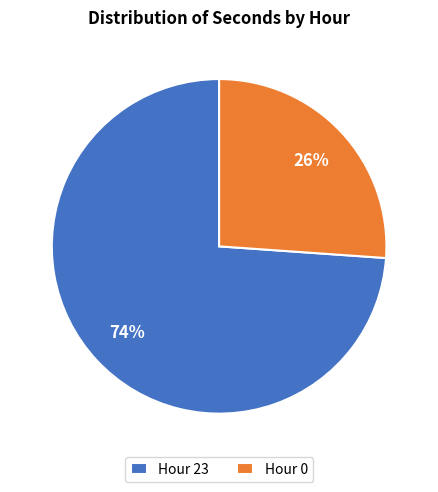

True or false: Hour 0 accounts for 26% of the total.

True